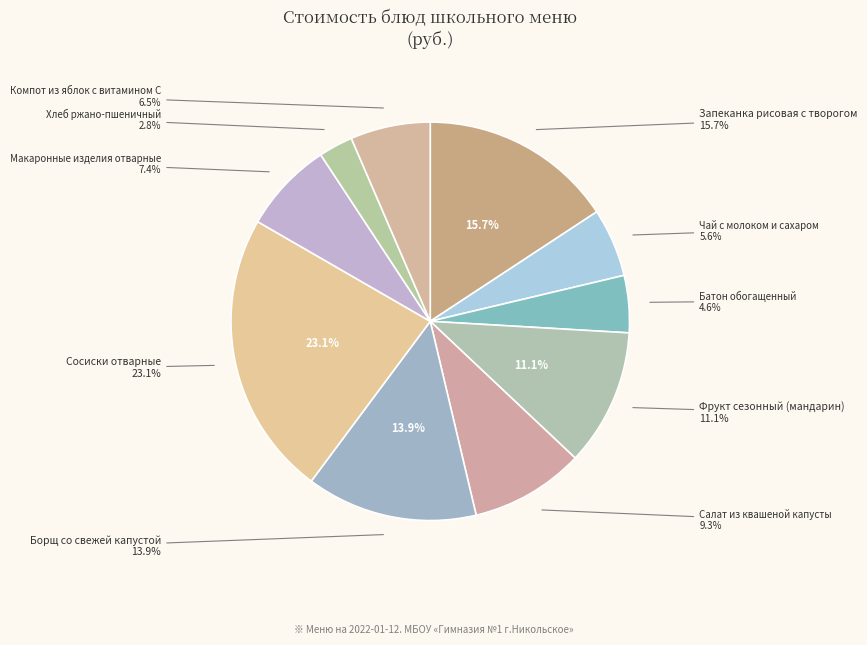

To the nearest percent, what is the difference between the largest and smallest slice percentages?

20%